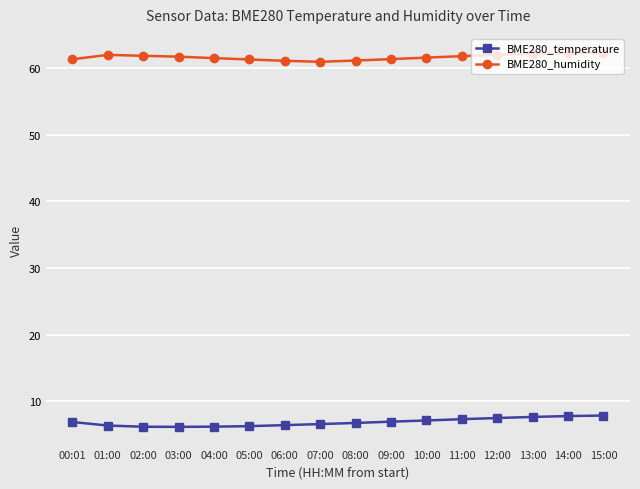

The value of BME280_temperature at 04:00 is 6.2. True or false?

True